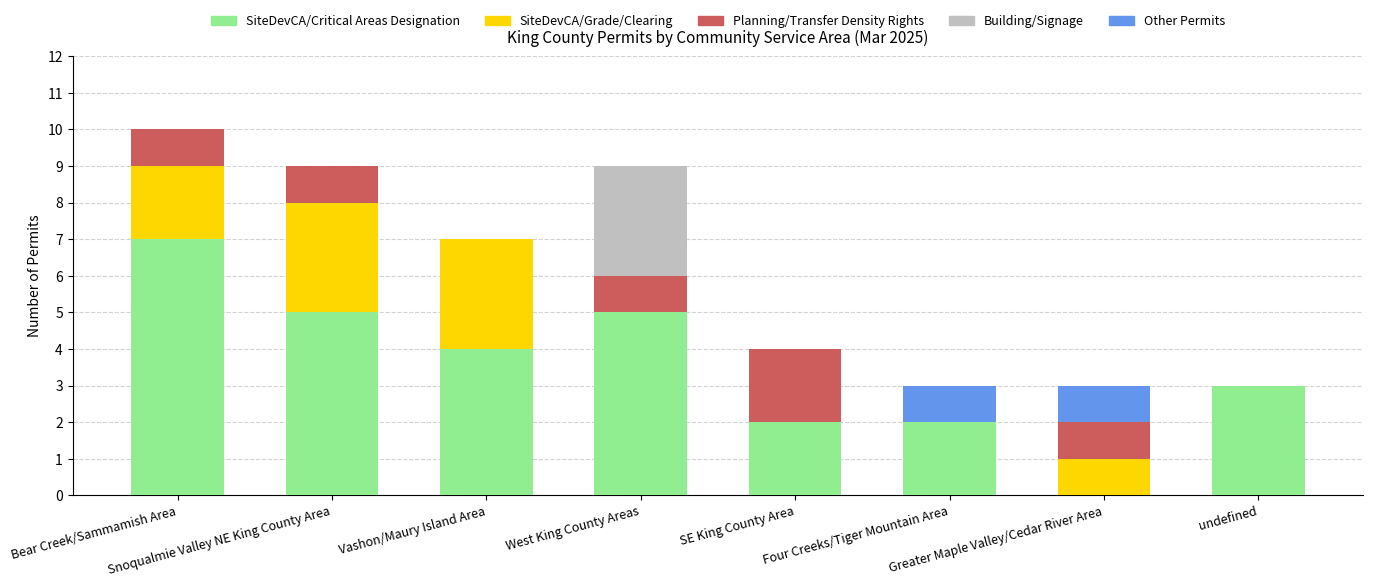

The value of SiteDevCA/Critical Areas Designation at Bear Creek/Sammamish Area is 7. True or false?

True